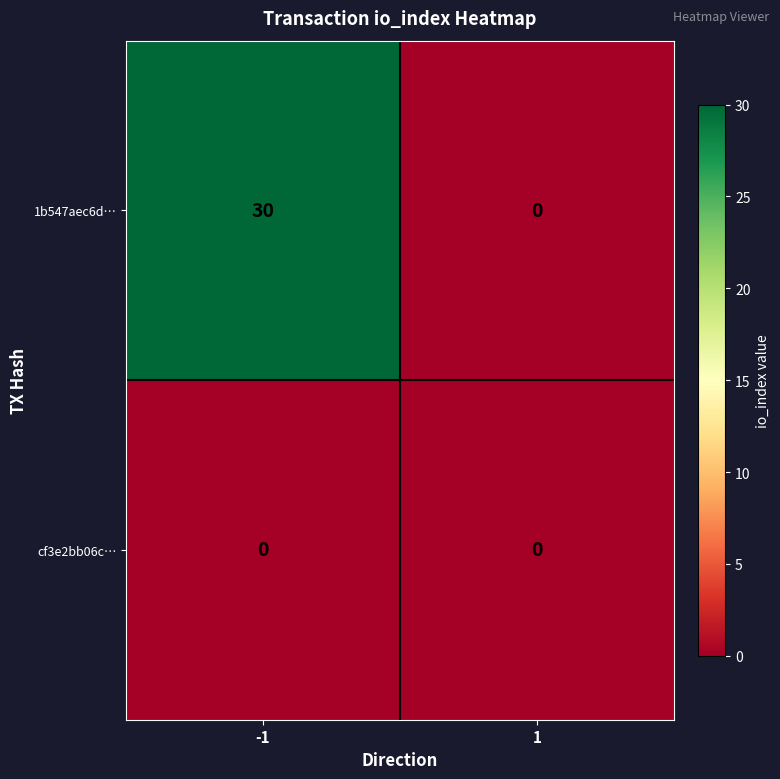

Which series has the largest total across all categories?

1b547aec6d…